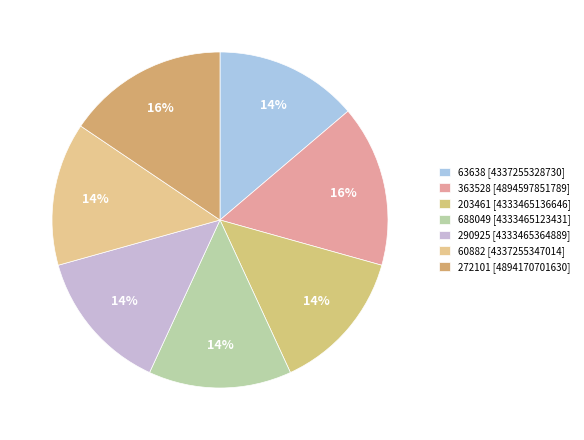

What is the ratio of the value at 688049 to the value at 63638?

1.0